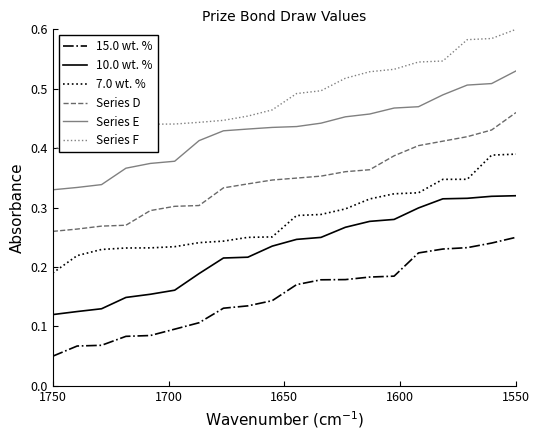

At how many categories does at least one series exceed 0?

20